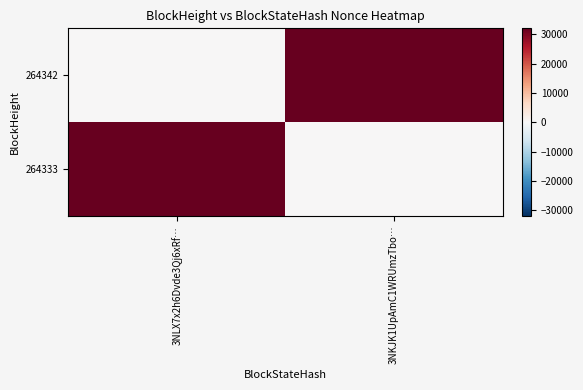

What is the difference between the highest and lowest values at 3NLX7x2h6Dvde3Qj6xRf…?

32058